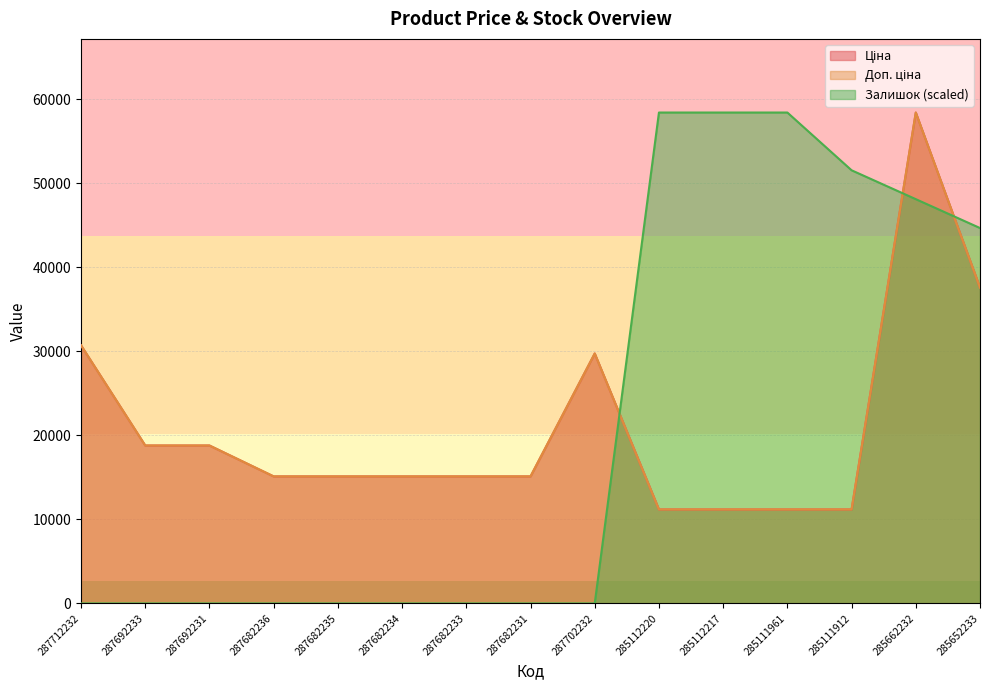

Rank the series by their maximum value, from lowest to highest.

Ціна, Доп. ціна, Залишок